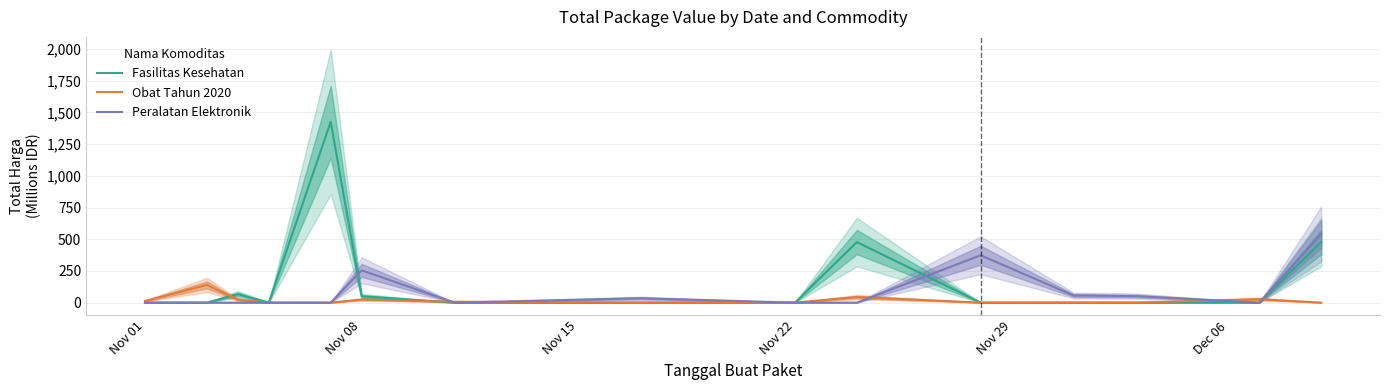

What is the highest value of the Peralatan Elektronik series?

541.1